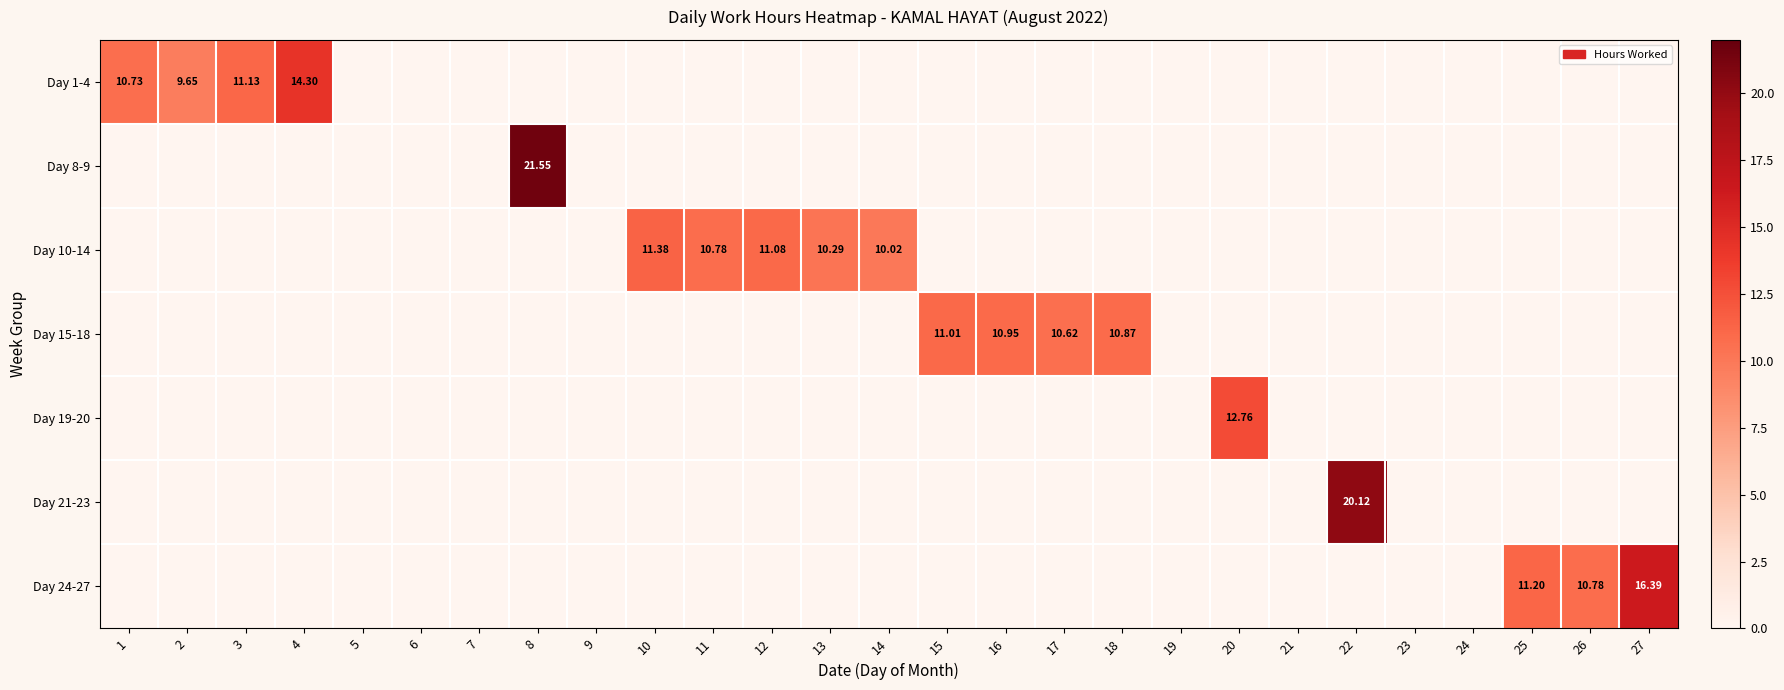

What is the difference between the second highest and second lowest values in the Day 24-27 series?

11.2